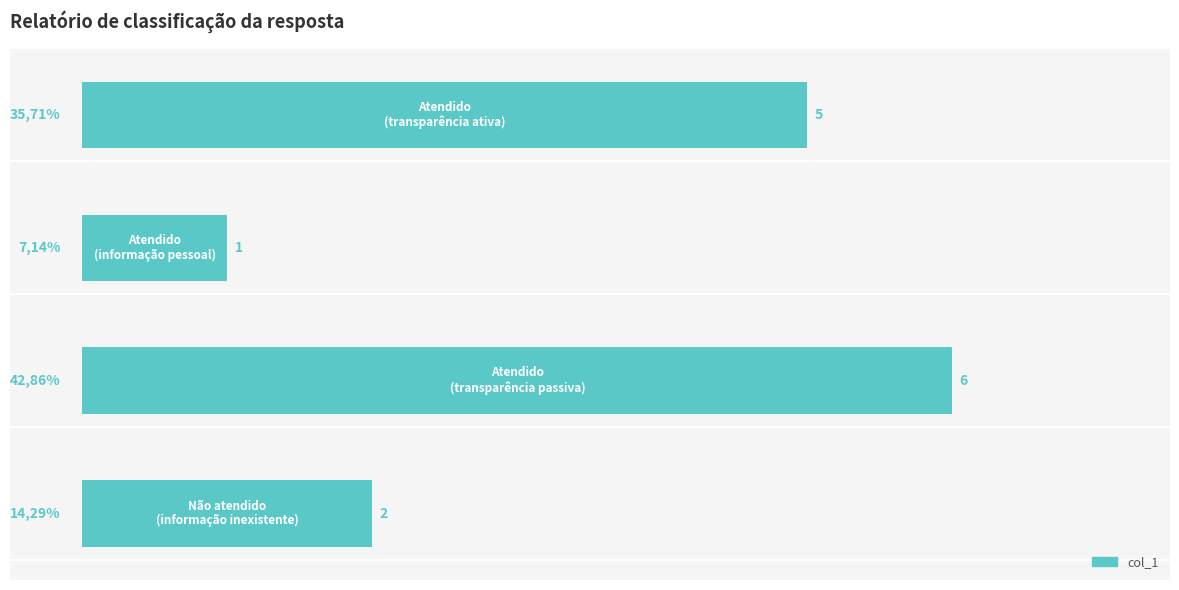

What is the difference between the maximum and minimum values?

5